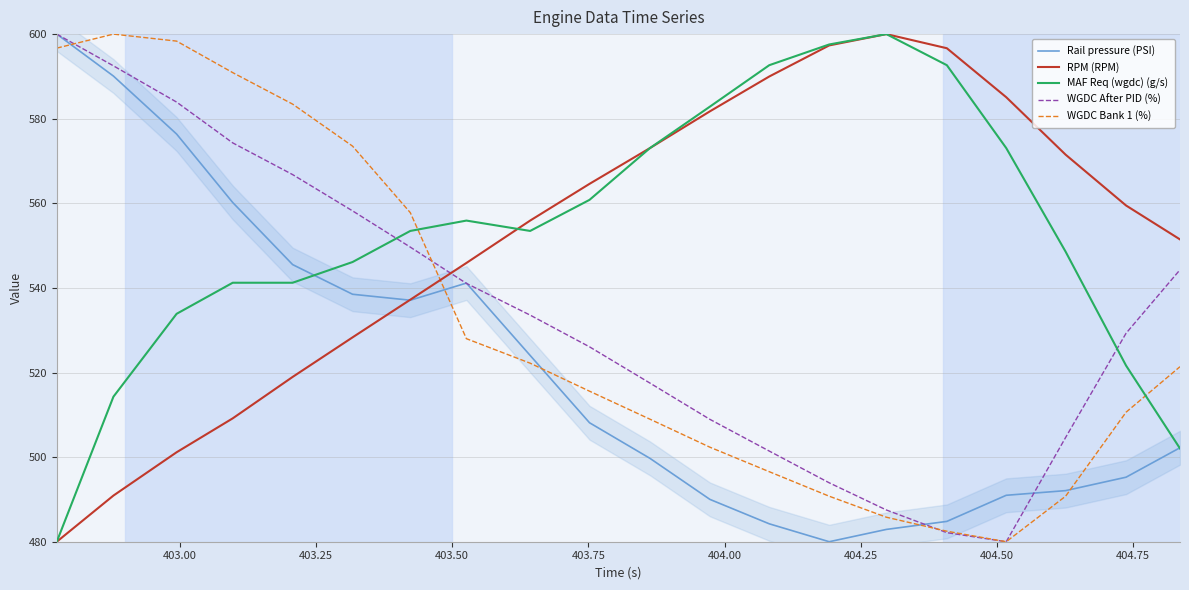

After their last crossing, which series has the higher values: RPM (RPM) or WGDC After PID (%)?

RPM (RPM)